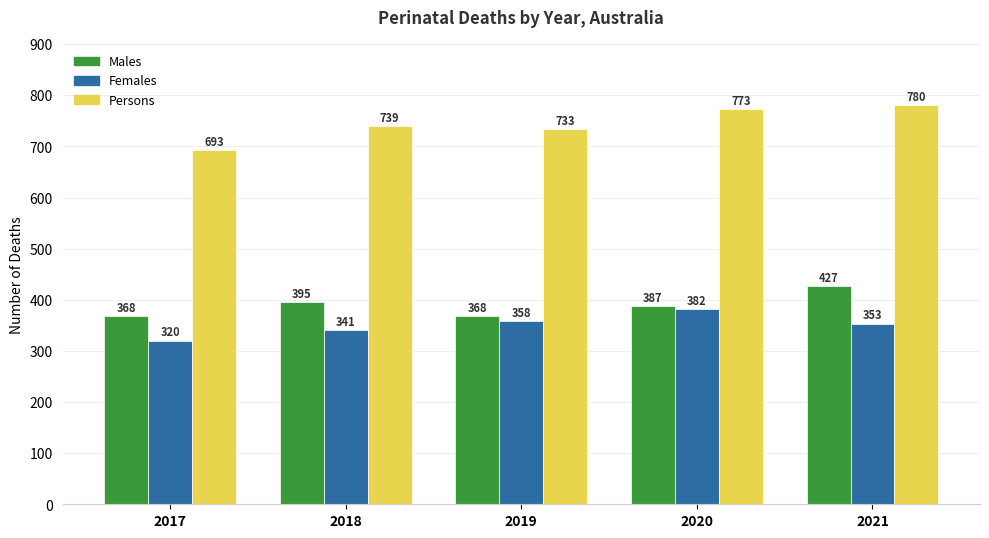

What is the minimum value shown in the chart?

320